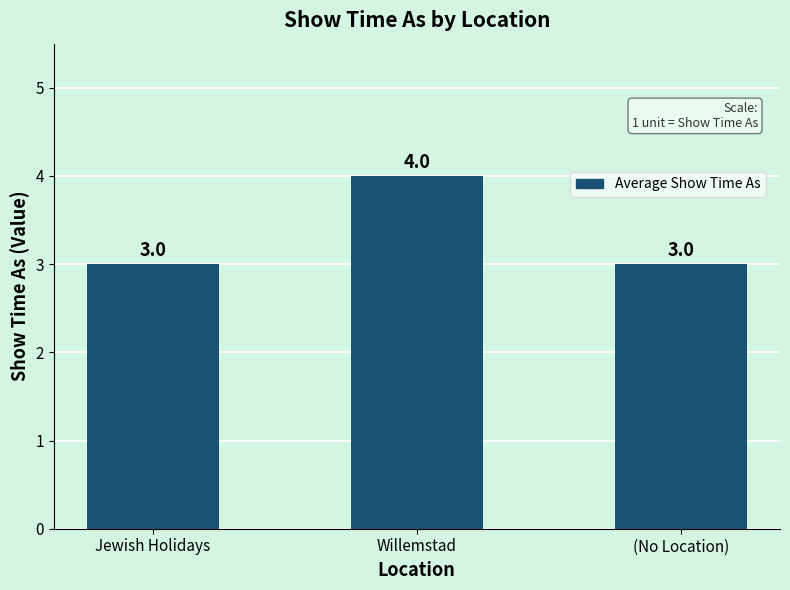

What is the value of the 3rd bar from the left?

3